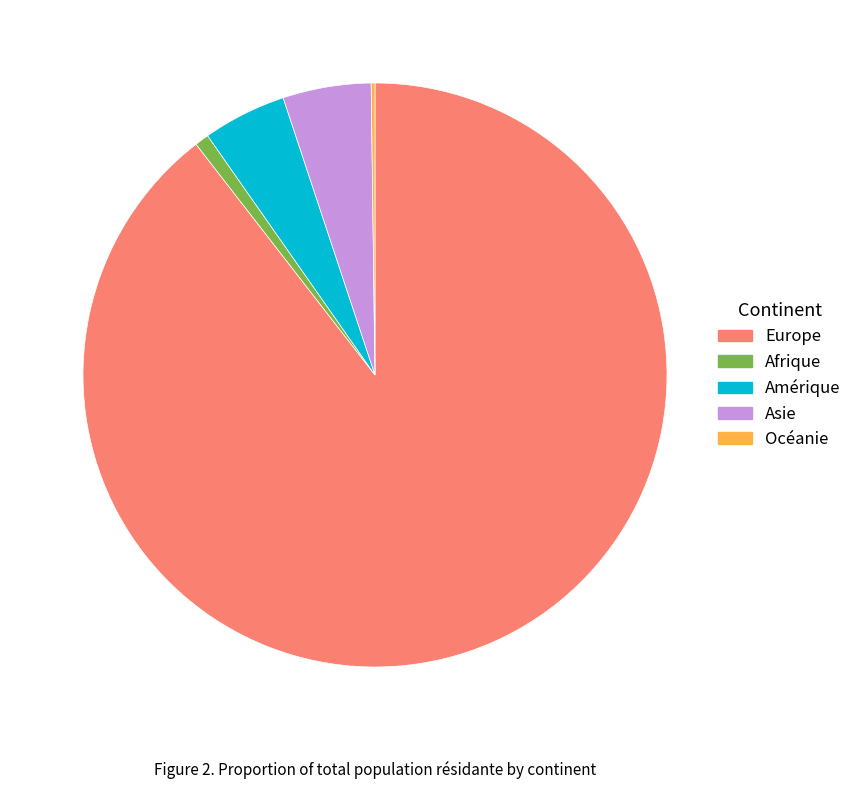

Which slice is the largest?

Europe